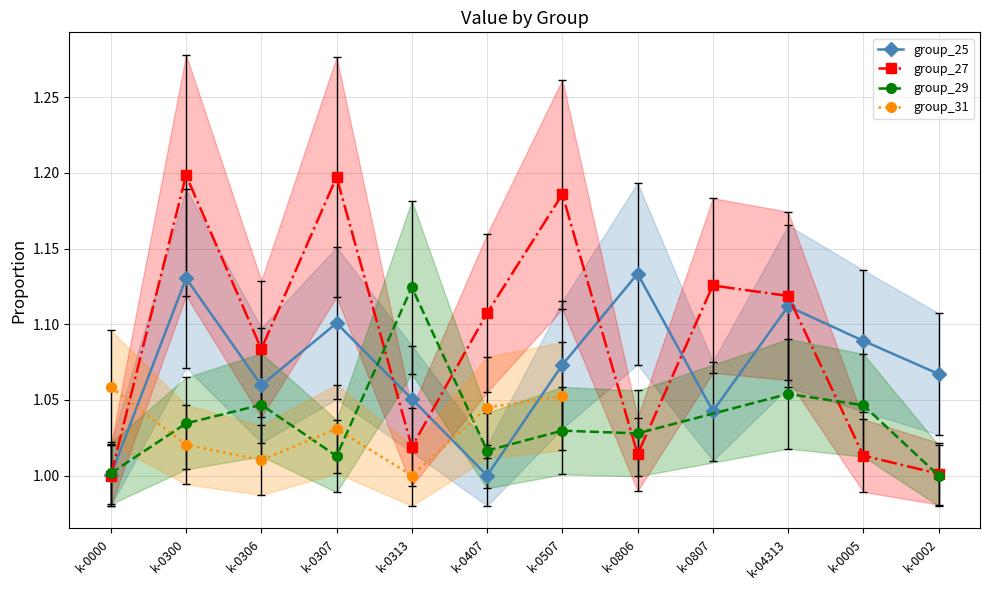

Is the value of group_25 at k-0507 greater than the value of group_27 at k-0000?

Yes